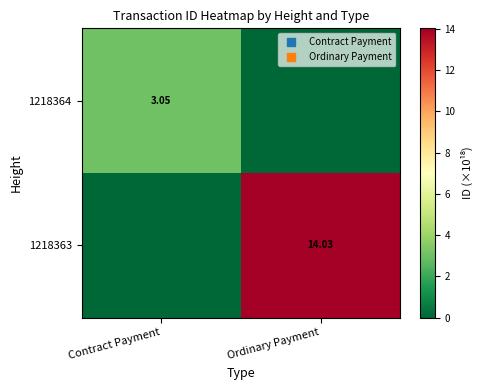

Rank the series by their maximum value, from highest to lowest.

1218363, 1218364